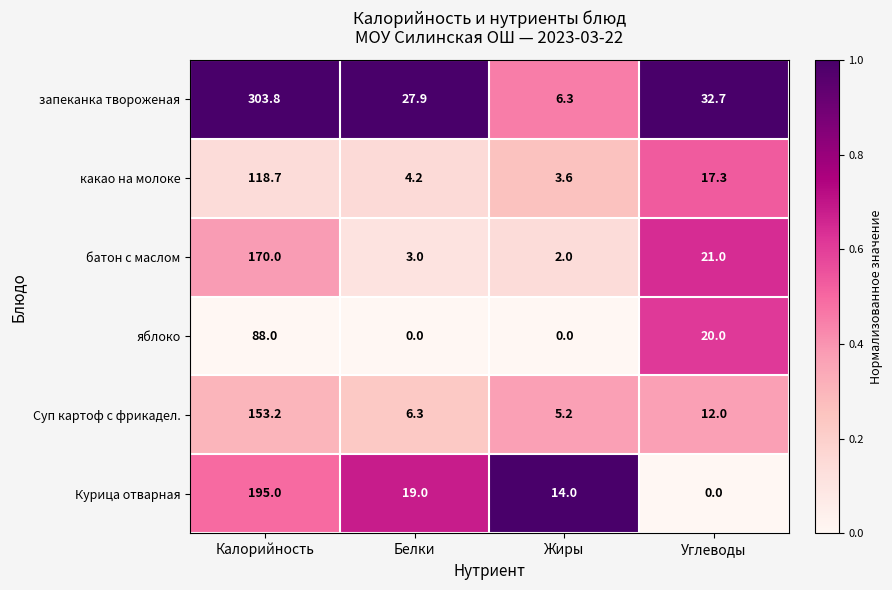

What is the sum of the яблоко values at Углеводы and Белки?

20.0